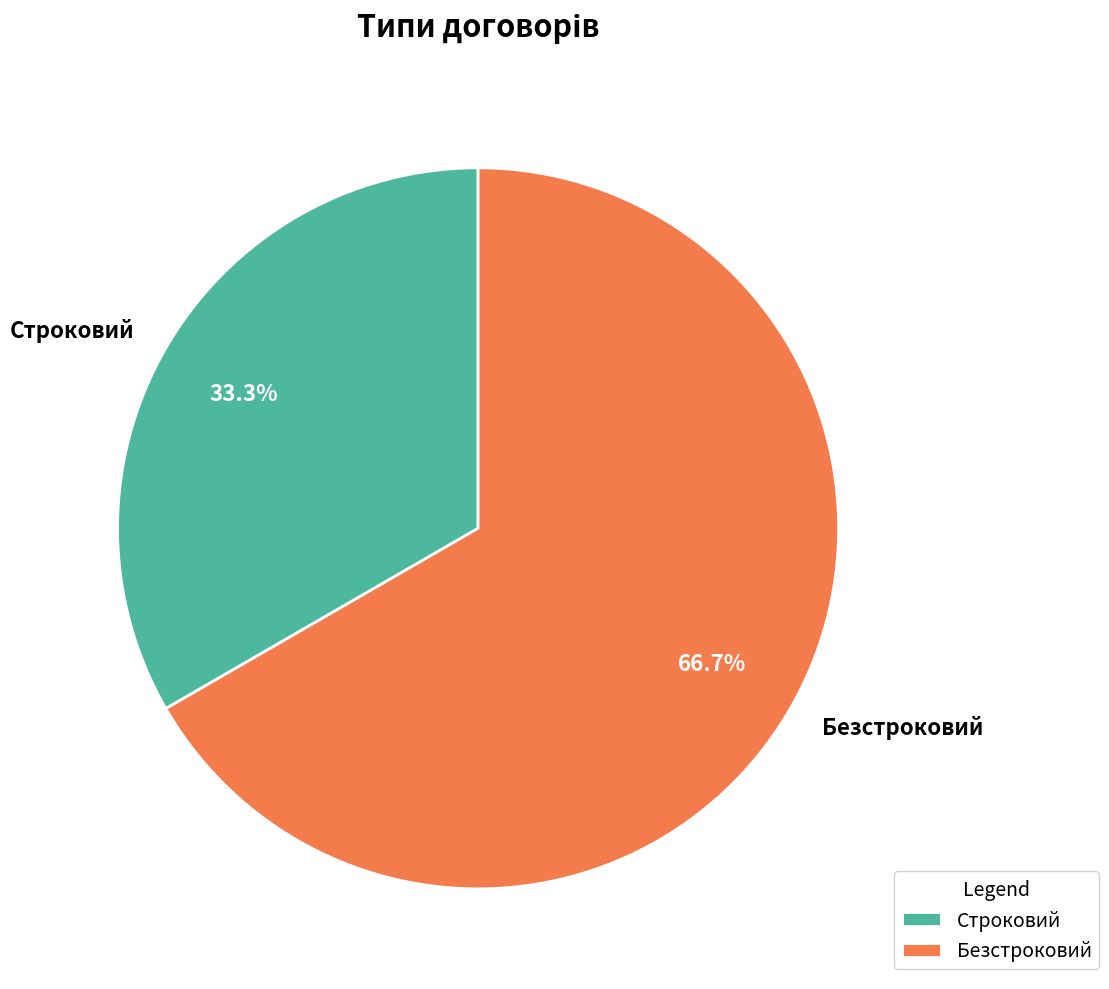

Count the number of slices in the pie.

2